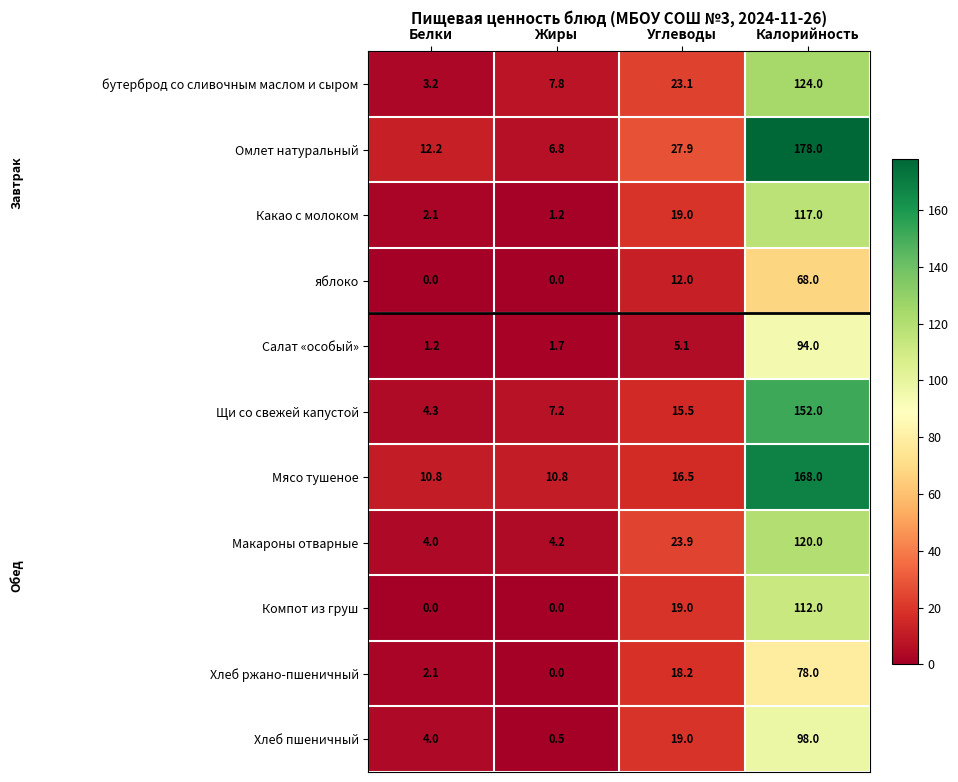

What is the sum of all Щи со свежей капустой values?

179.0